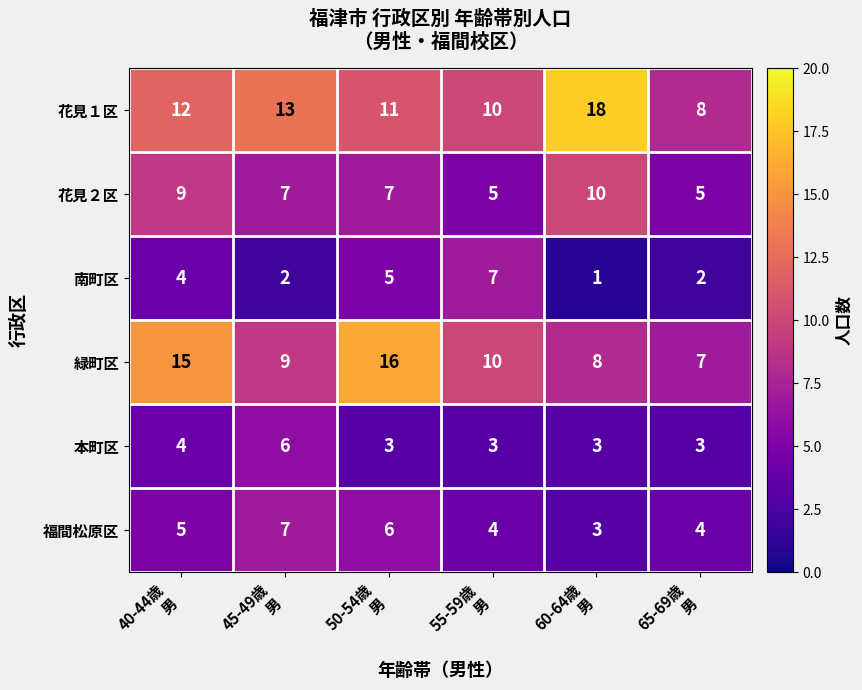

Which series has the largest total across all categories?

花見１区